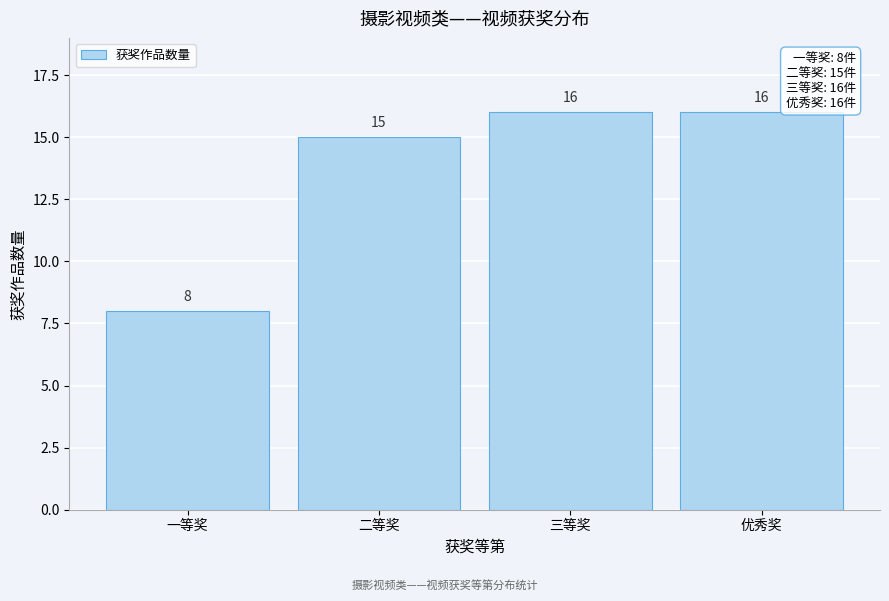

Reading left to right, extract all data points from this chart.

8	15	16	16